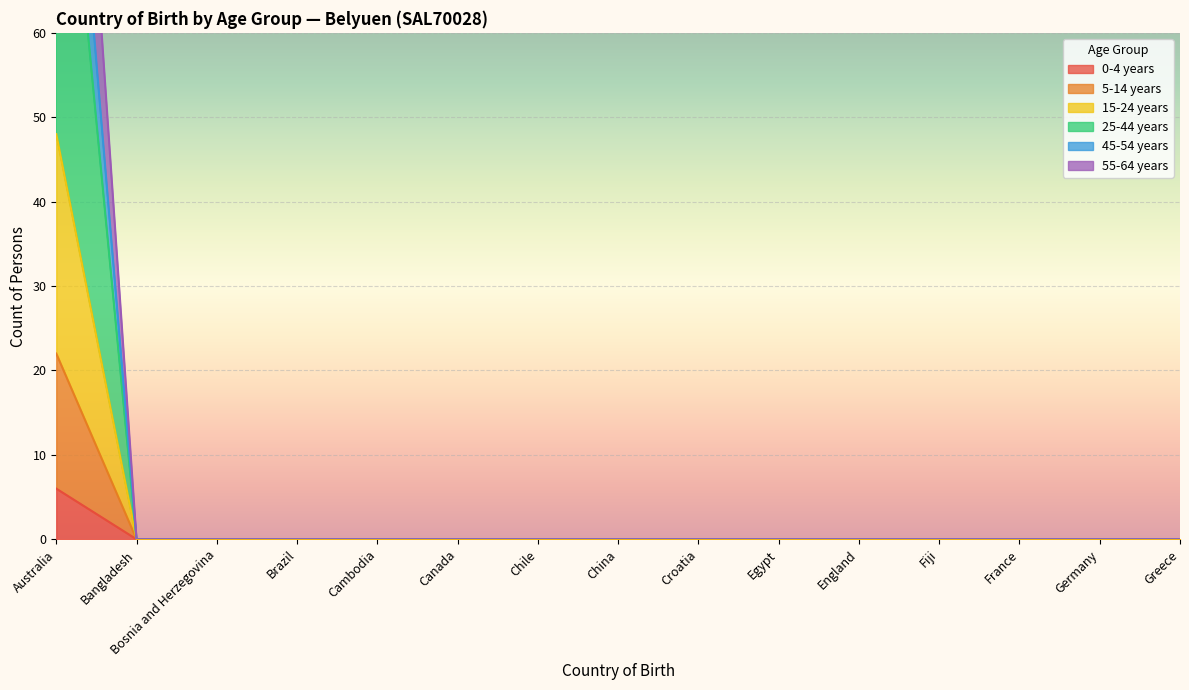

At how many categories does at least one series exceed 66?

1